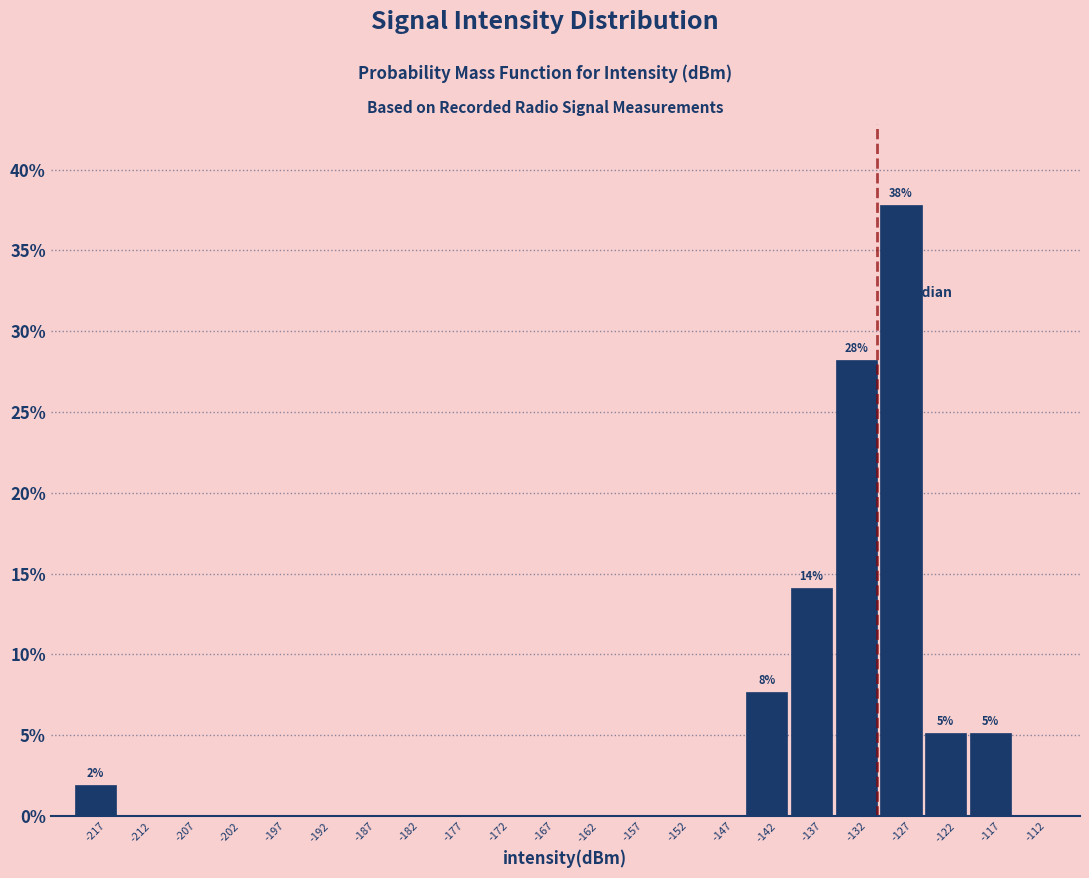

Which range on the x-axis has the tallest bar?

-130 to -125